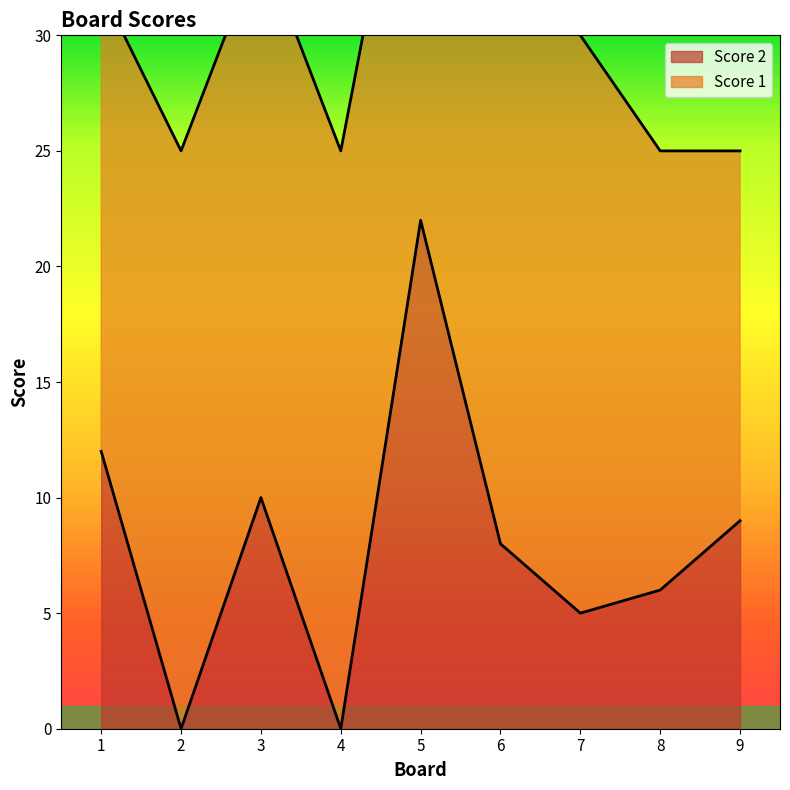

What value does the data have at 3, to the nearest 10?

10